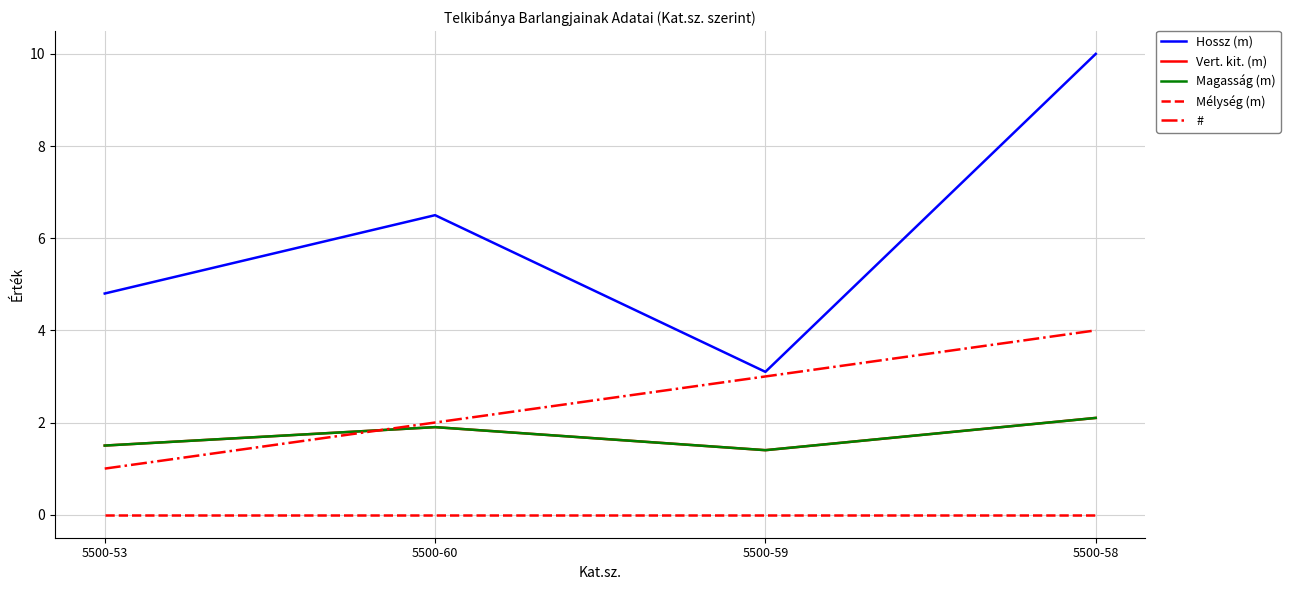

Which has a higher value, 5500-53 or 5500-58?

5500-58